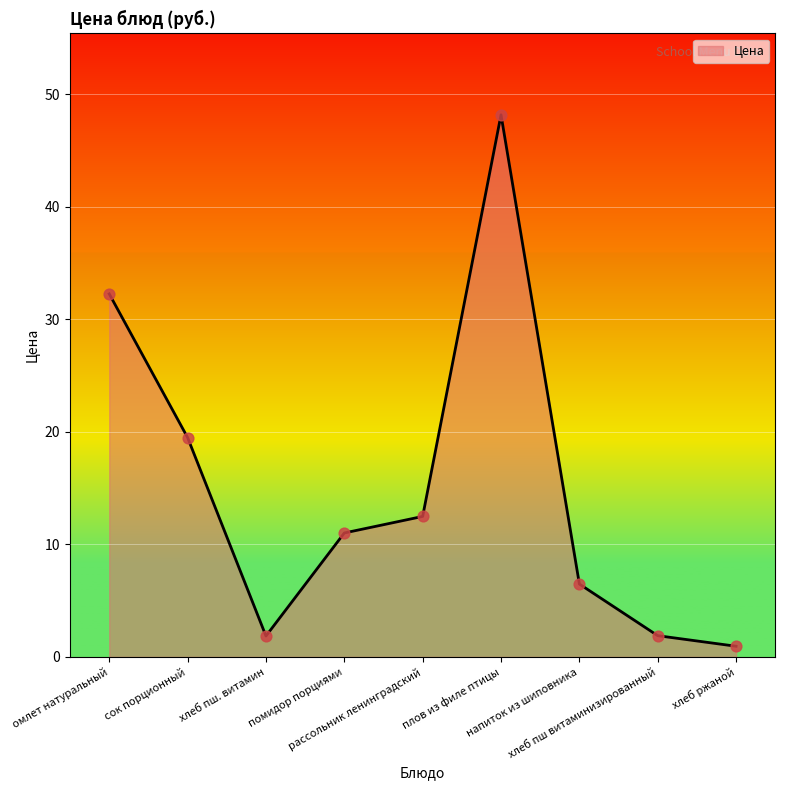

What is the ratio of the value at хлеб ржаной to the value at рассольник ленинградский?

0.1